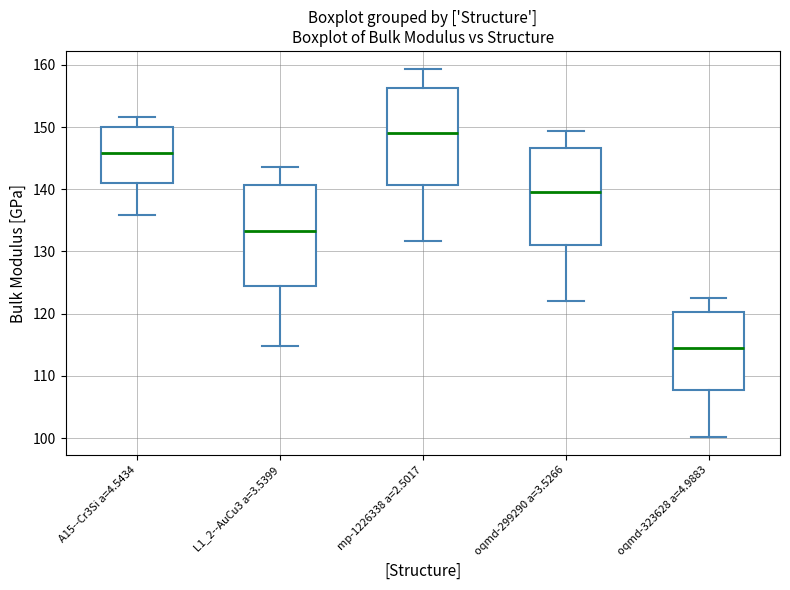

Reading left to right, transcribe this box plot: for each box, give where its median line is, the range the box spans, and where its two whiskers end, as read against the y-axis. The values are not printed on the chart, so give them approximately, as read against the axis.

A15--Cr3Si a=4.5434: median 146, box 141 to 150, whiskers 136 to 152
L1_2--AuCu3 a=3.5399: median 133, box 124 to 141, whiskers 115 to 144
mp-1226338 a=2.5017: median 149, box 141 to 156, whiskers 132 to 159
oqmd-299290 a=3.5266: median 139, box 131 to 147, whiskers 122 to 149
oqmd-323628 a=4.9883: median 115, box 108 to 120, whiskers 100 to 123